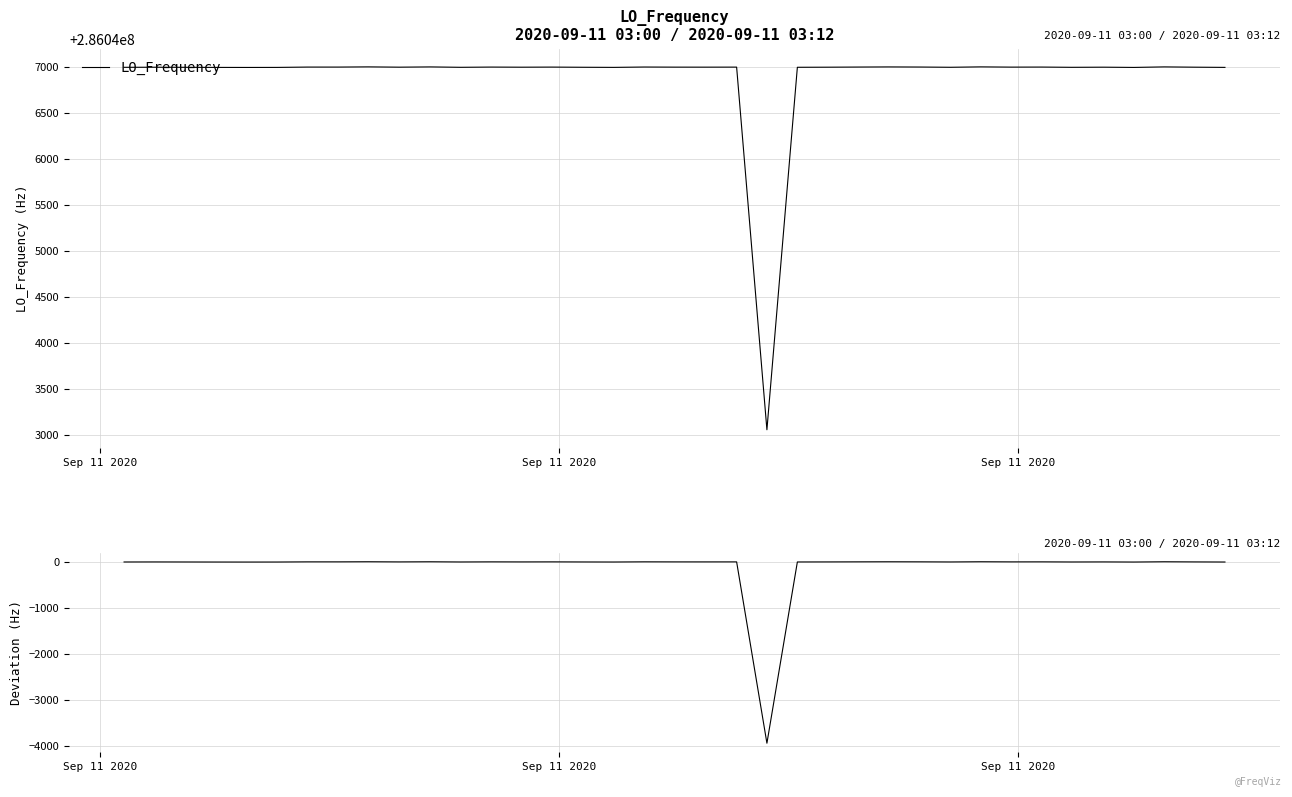

The value of Deviation from baseline at Sep 11 2020 is 1.0. True or false?

True